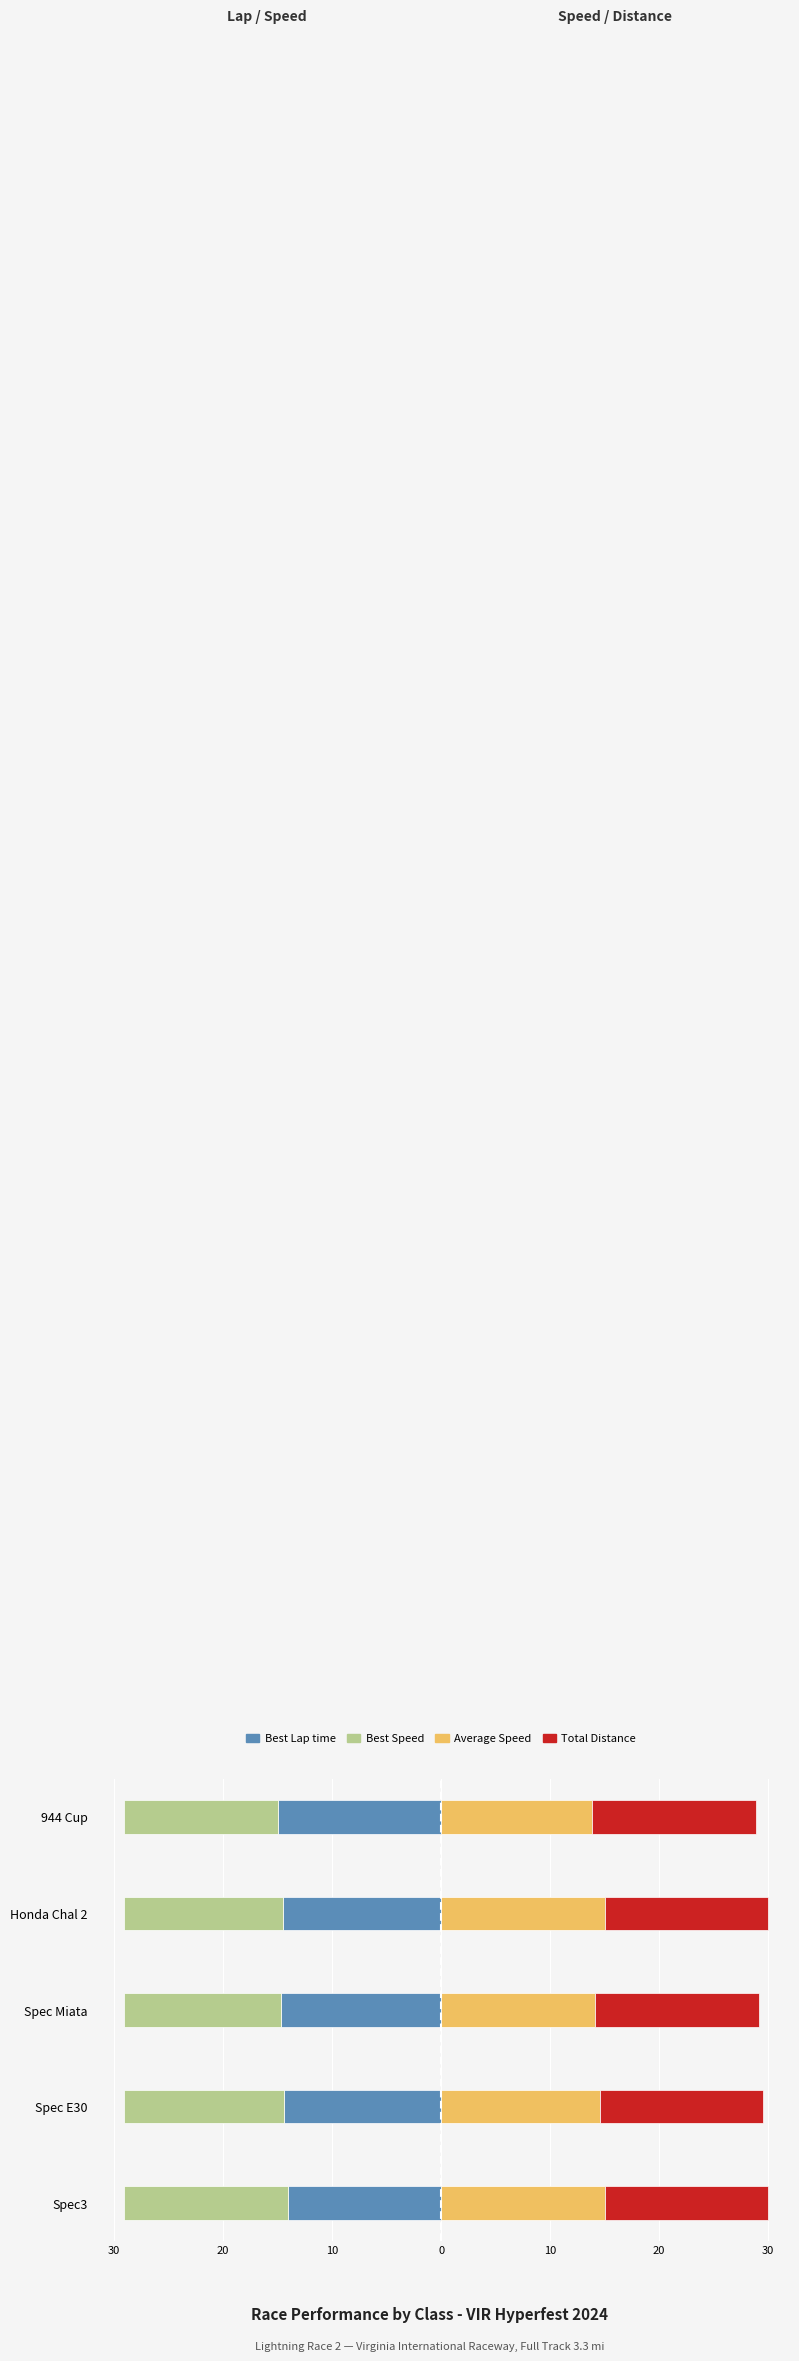

What are all the series names shown in the legend?

Best Lap time, Best Speed, Average Speed, Total Distance